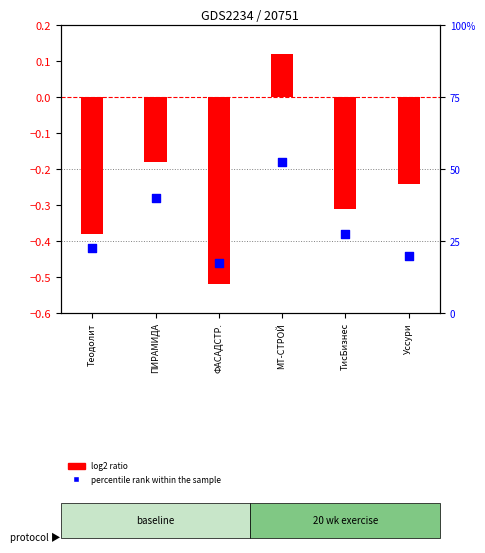

Is the value of percentile rank within the sample at МТ-СТРОЙ greater than the value of log2 ratio at ПИРАМИДА?

Yes